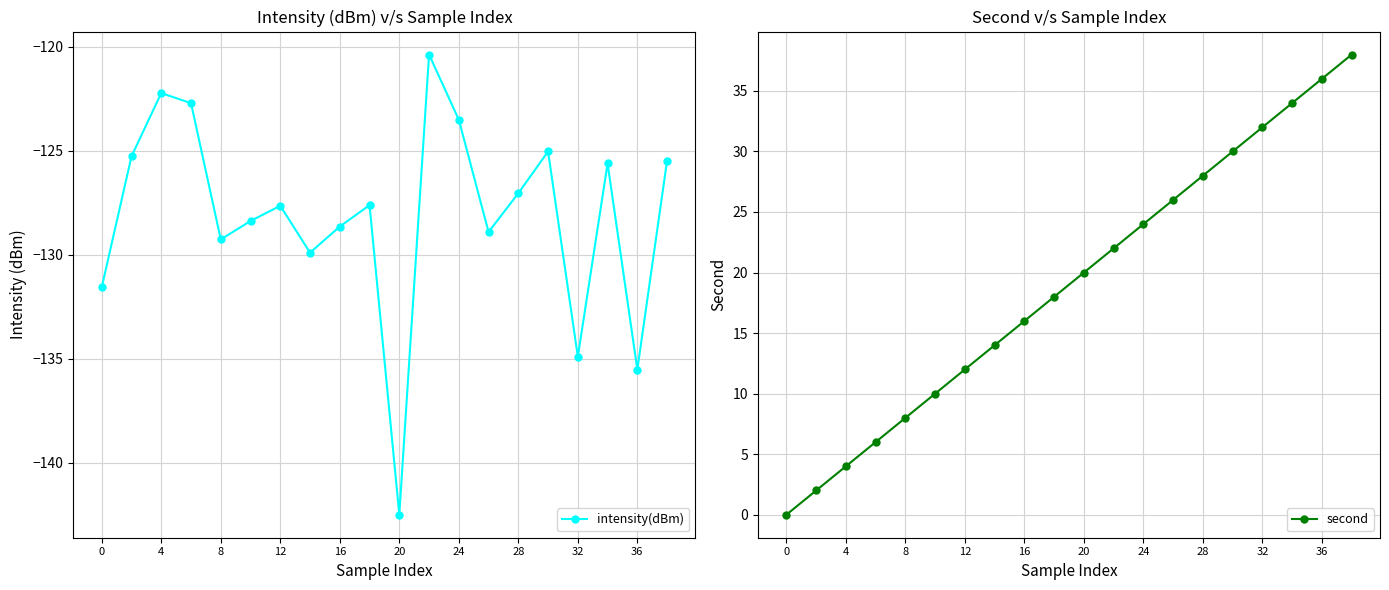

Is the value of second at 18 greater than the value of intensity(dBm) at 36?

Yes